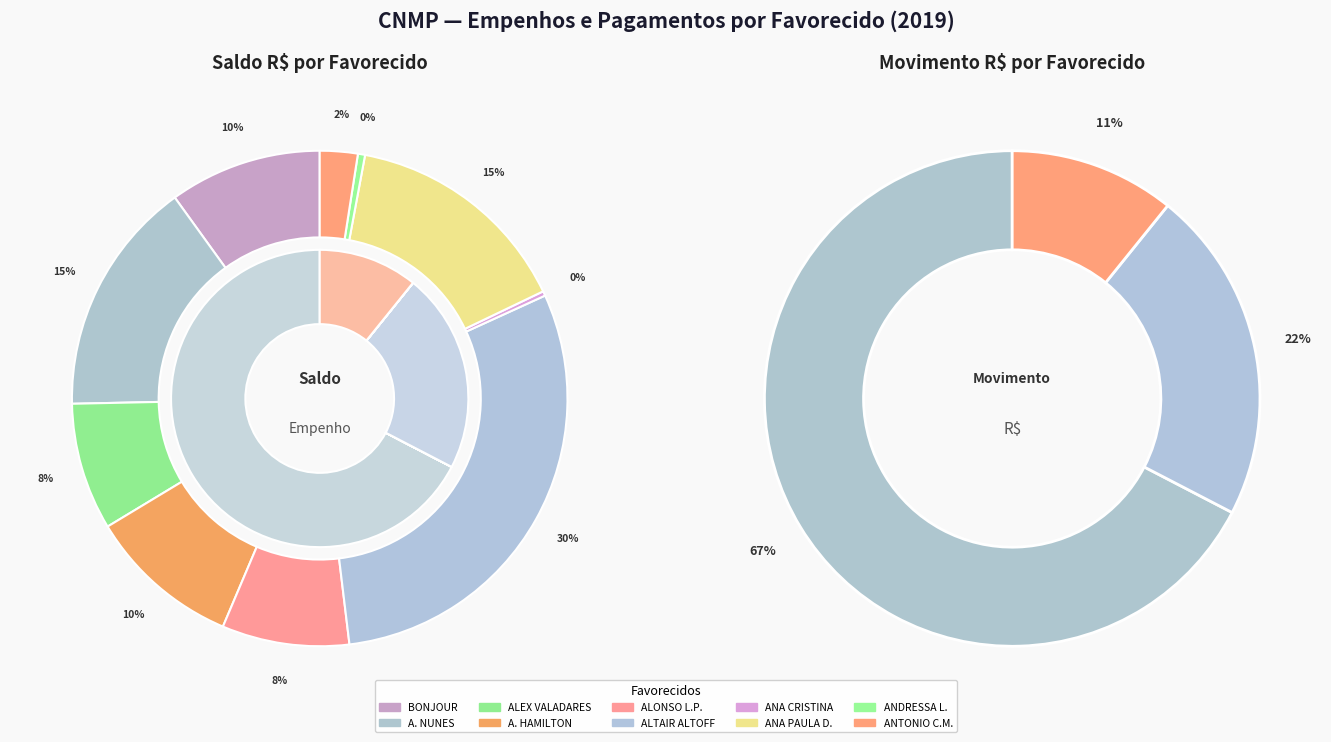

Count the number of slices in the pie.

10